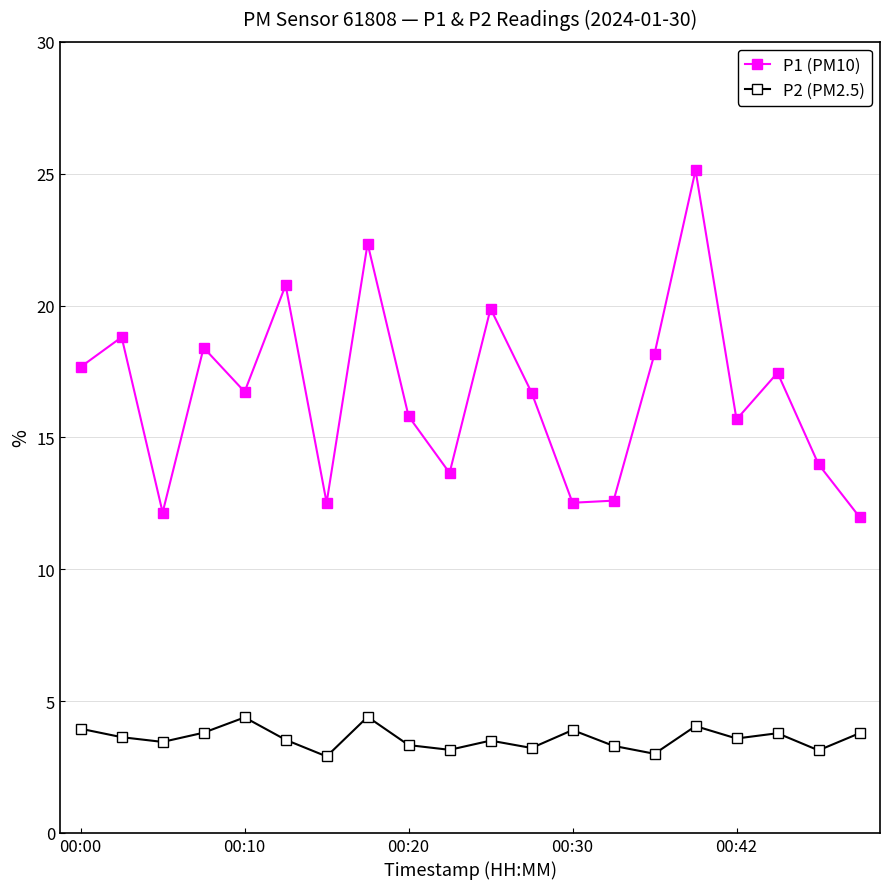

True or false: P1 (PM10) and P2 (PM2.5) cross at least once.

False